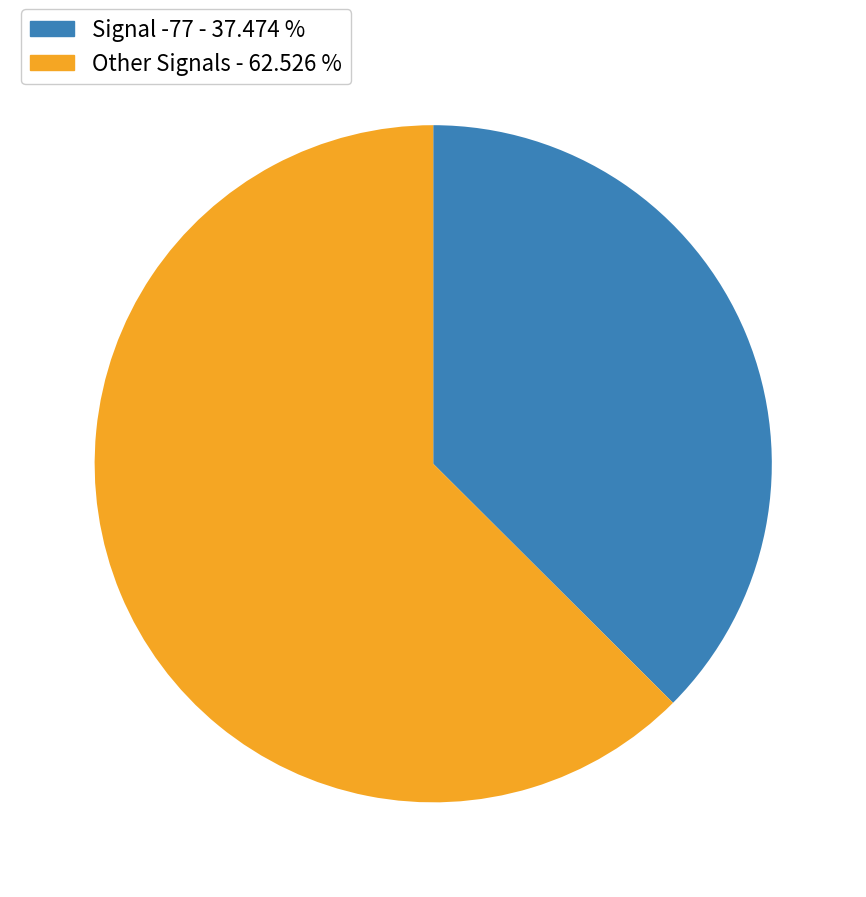

Count the number of slices in the pie.

2